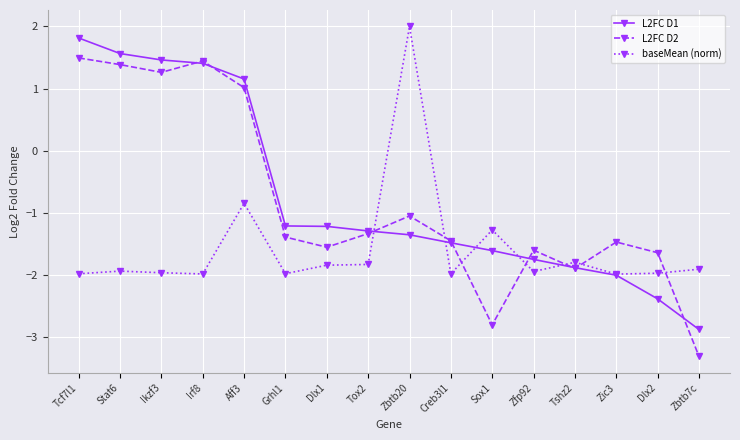

What position from the left is Stat6?

2